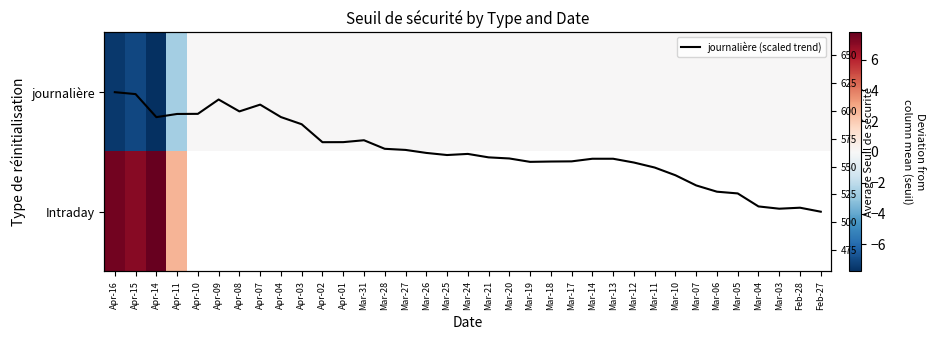

True or false: journalière (scaled trend) has a value of 0.6 at Mar-13.

True